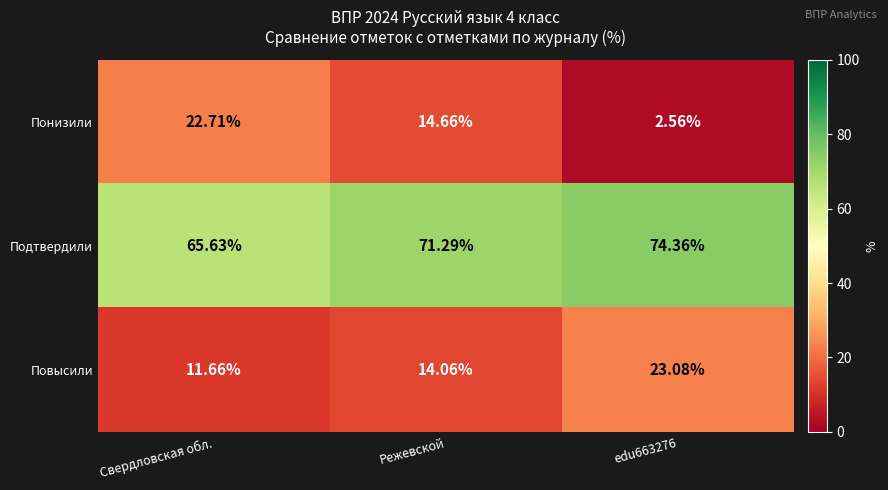

At which label does Повысили first exceed 14?

Режевской